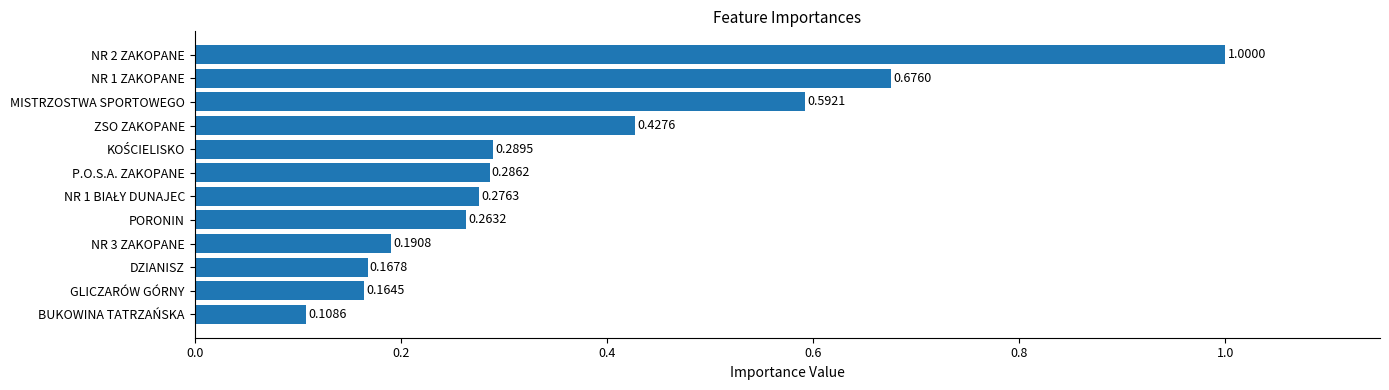

Which has a higher value, BUKOWINA TATRZAŃSKA or PORONIN?

PORONIN